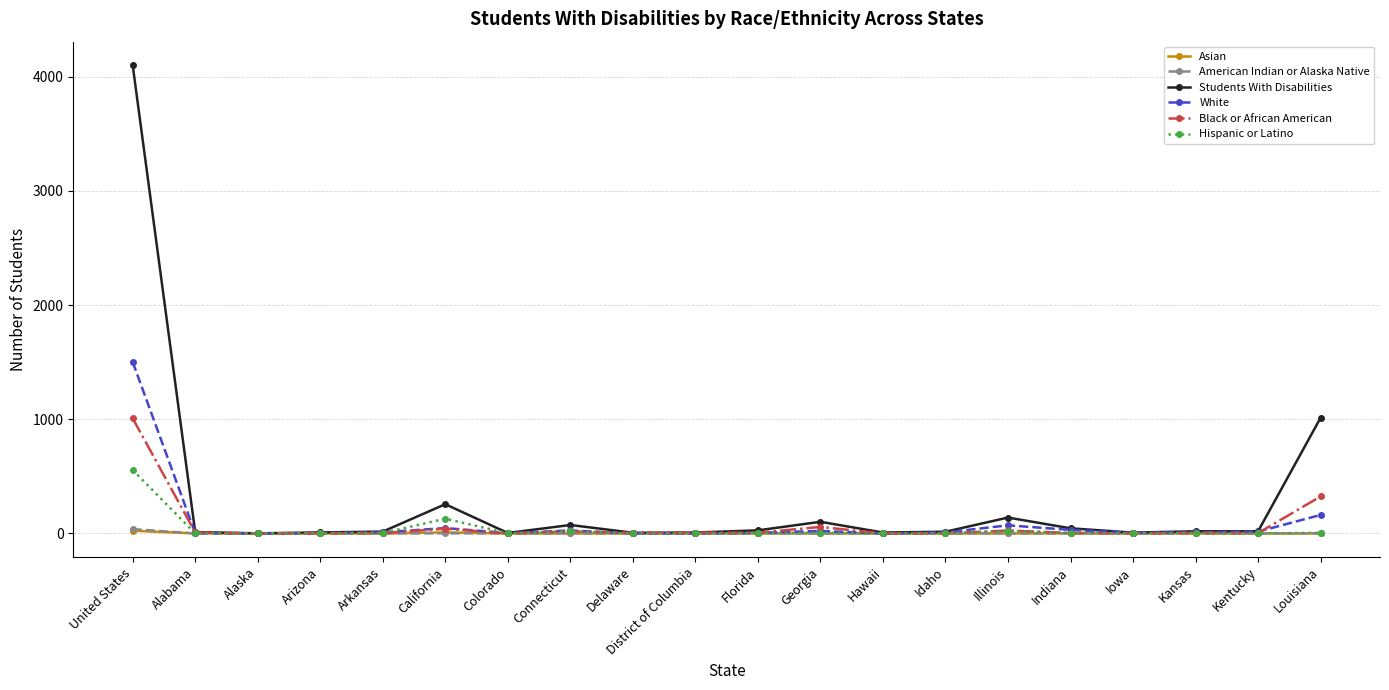

True or false: Hispanic or Latino has more than 1 points higher than both neighbors.

True